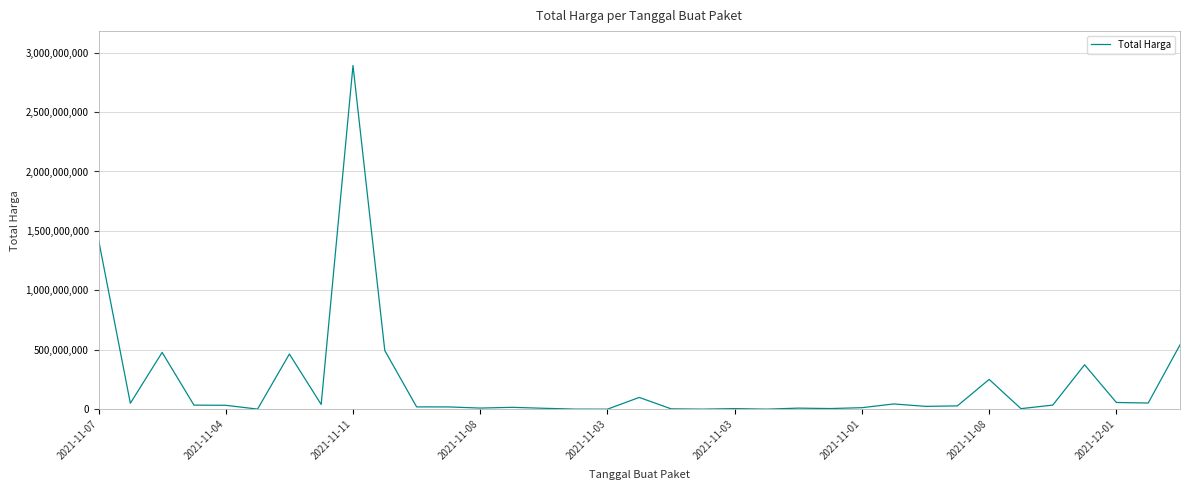

What is the difference between the maximum and minimum values?

2892044000